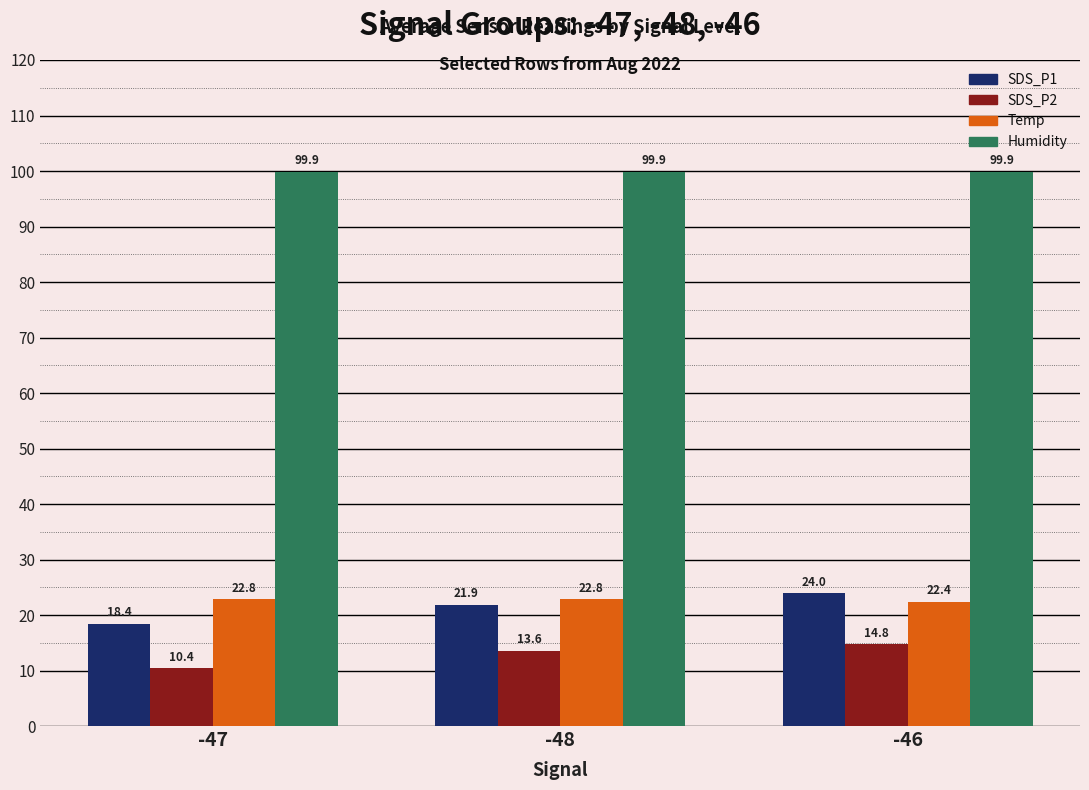

Rank the series at -46 from highest to lowest value.

Humidity, SDS_P1, Temp, SDS_P2